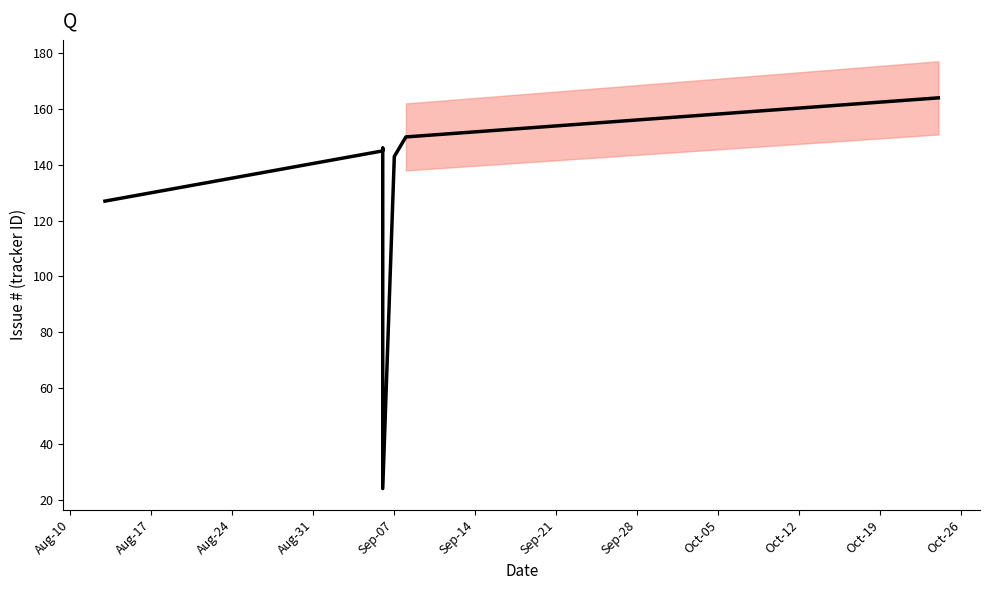

Which has a higher value, Aug-31 or Sep-21?

Sep-21